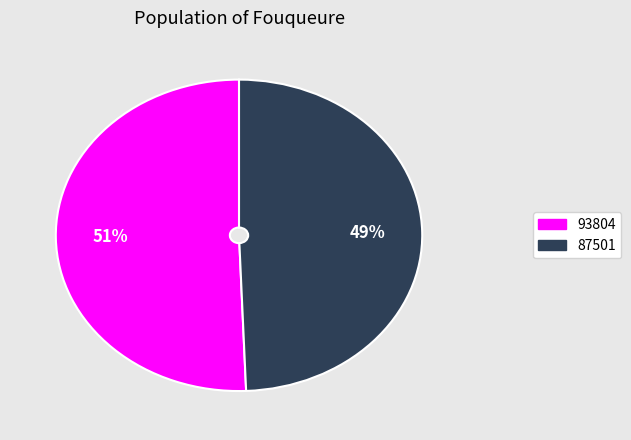

What percentage is the 87501 slice, to the nearest percent?

49%